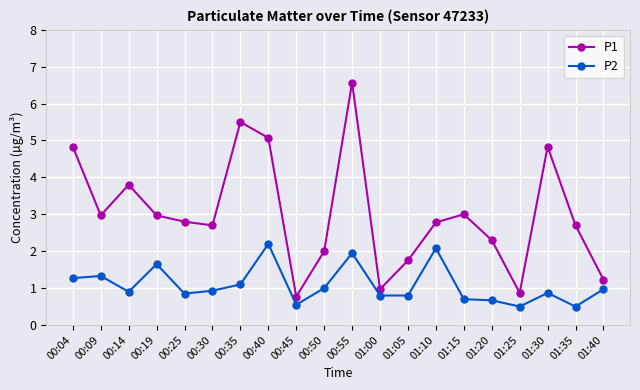

Does the chart display data point markers on the line(s)?

Yes